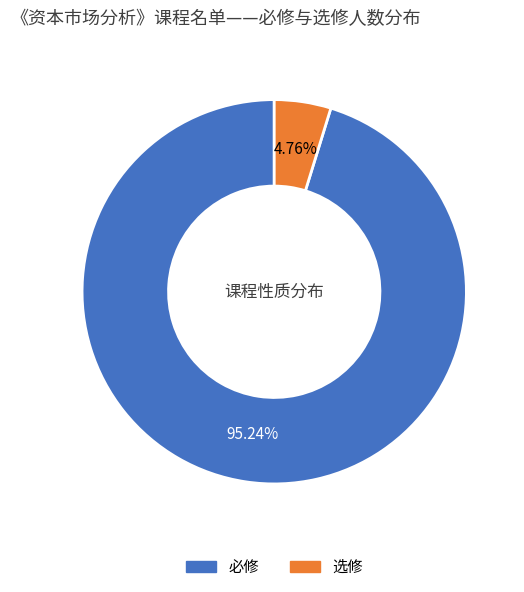

True or false: 选修 accounts for 10% of the total.

False